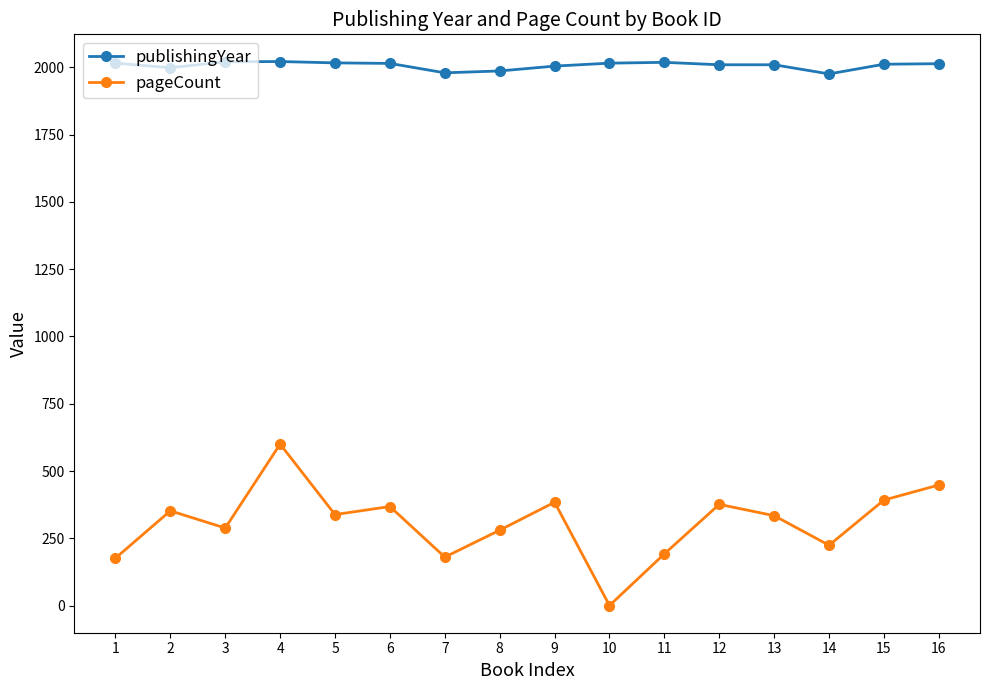

What is the difference between the maximum and minimum values in the pageCount series?

600